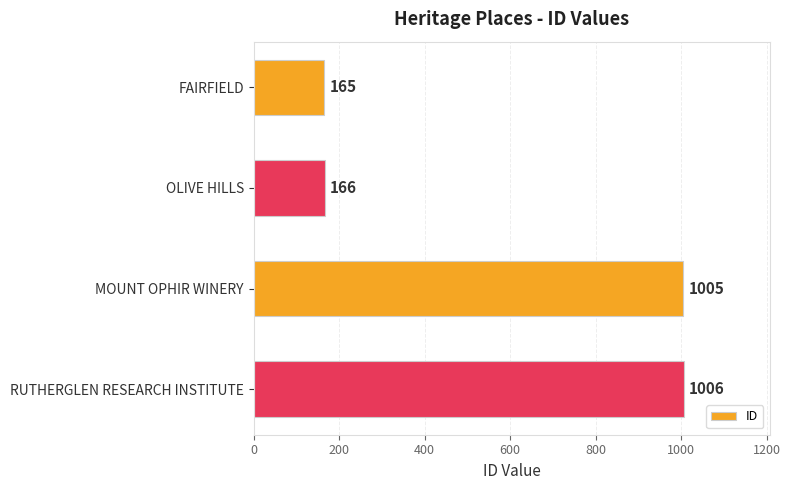

Does the chart contain stacked bars?

No